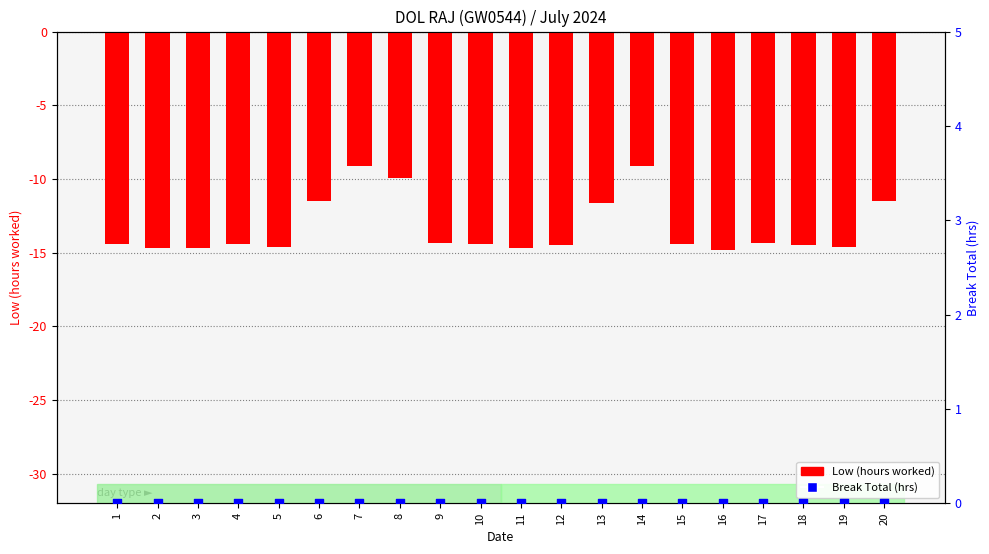

At how many categories does at least one series exceed -7?

20